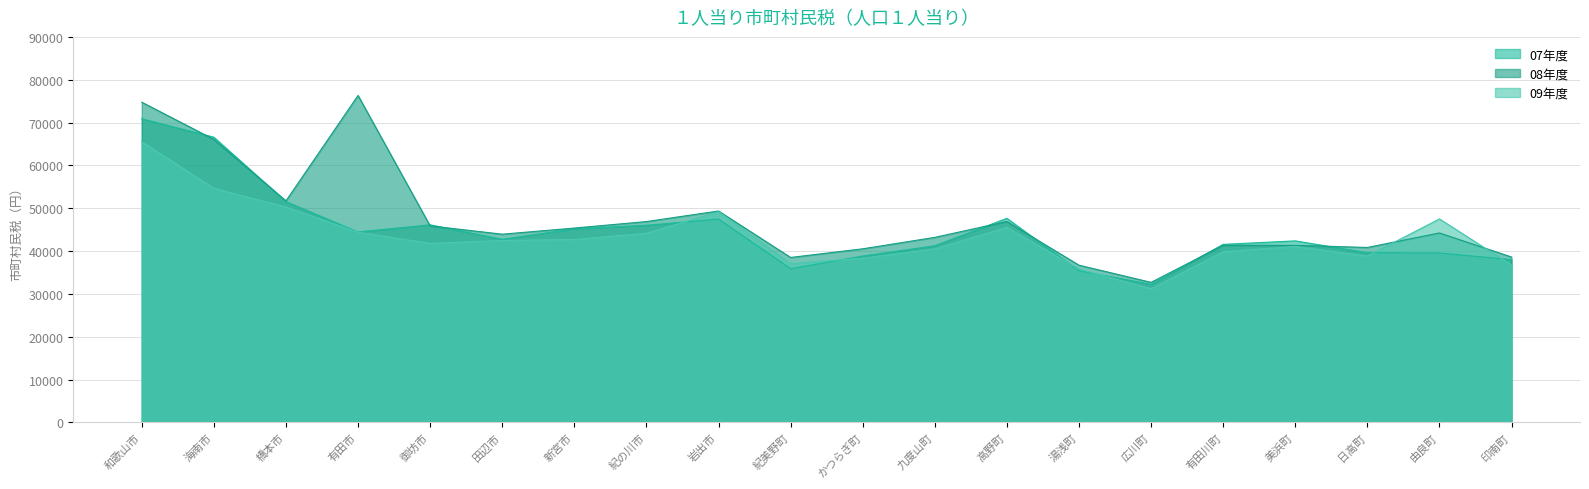

What is the label of the 18th point from the left?

日高町